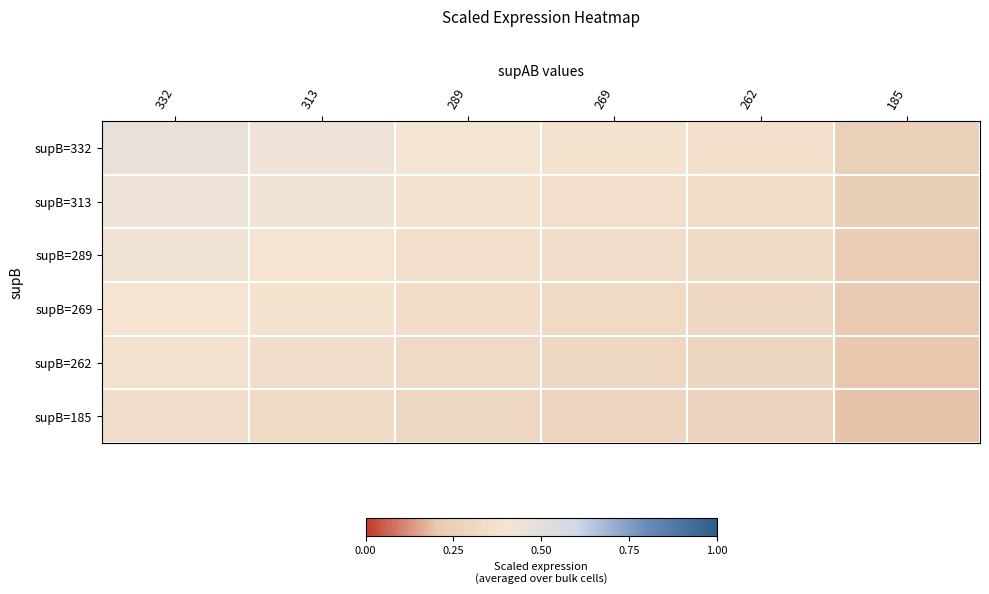

At 332, list the series in order from smallest to largest.

supB=185, supB=262, supB=269, supB=289, supB=313, supB=332